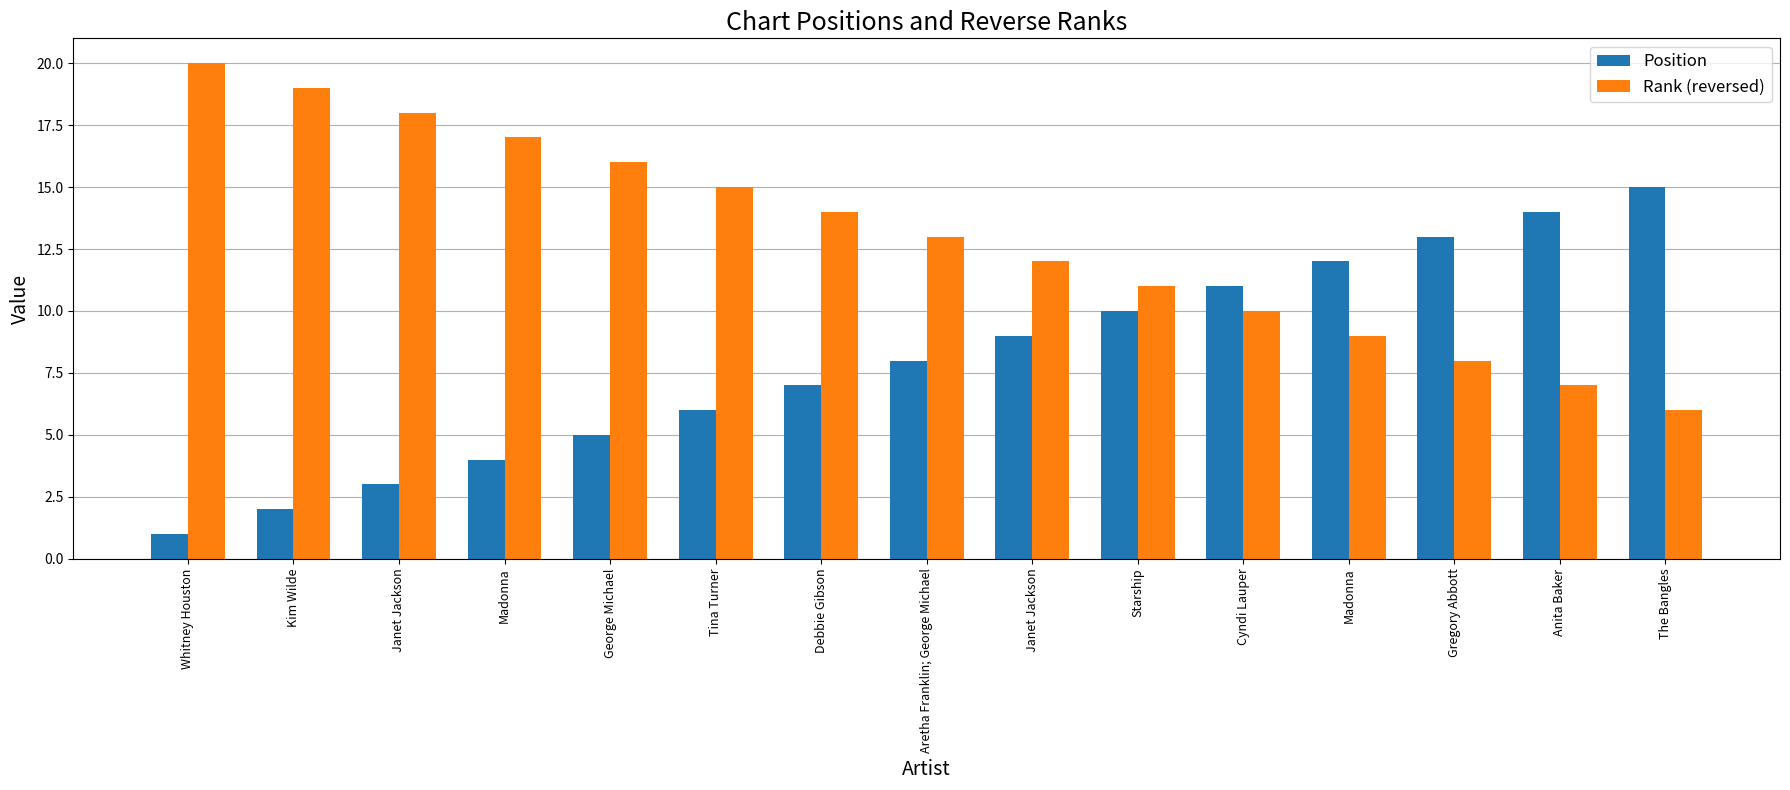

Reading left to right, transcribe all the data shown in this chart.

Position: Whitney Houston=1	Kim Wilde=2	Janet Jackson=3	Madonna=4	George Michael=5	Tina Turner=6	Debbie Gibson=7	Aretha Franklin; George Michael=8	Janet Jackson=9	Starship=10	Cyndi Lauper=11	Madonna=12	Gregory Abbott=13	Anita Baker=14	The Bangles=15
Rank (reversed): Whitney Houston=20	Kim Wilde=19	Janet Jackson=18	Madonna=17	George Michael=16	Tina Turner=15	Debbie Gibson=14	Aretha Franklin; George Michael=13	Janet Jackson=12	Starship=11	Cyndi Lauper=10	Madonna=9	Gregory Abbott=8	Anita Baker=7	The Bangles=6